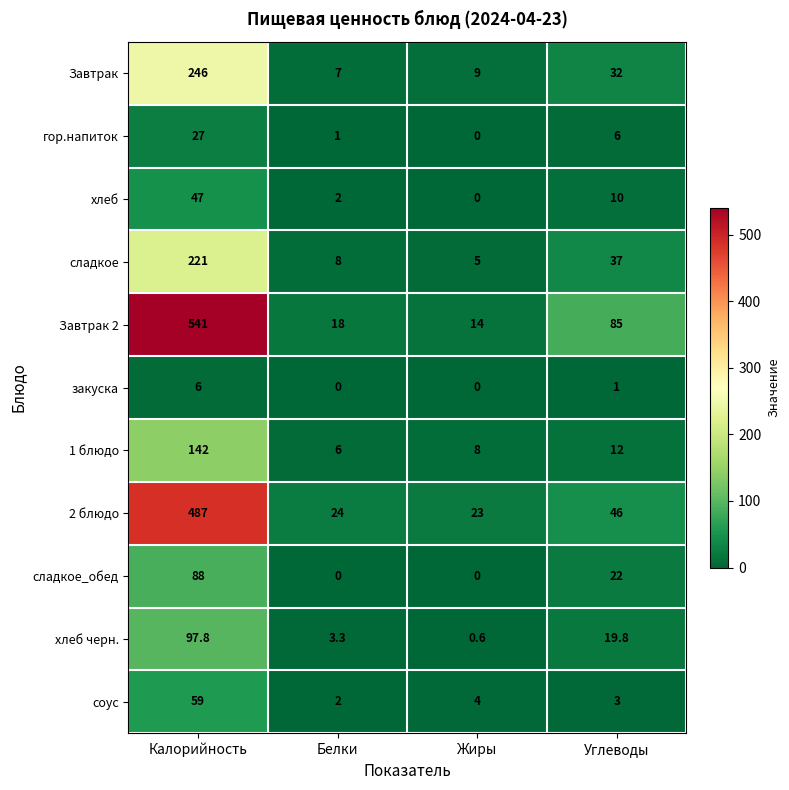

At which category does the chart reach its peak across all series?

Калорийность